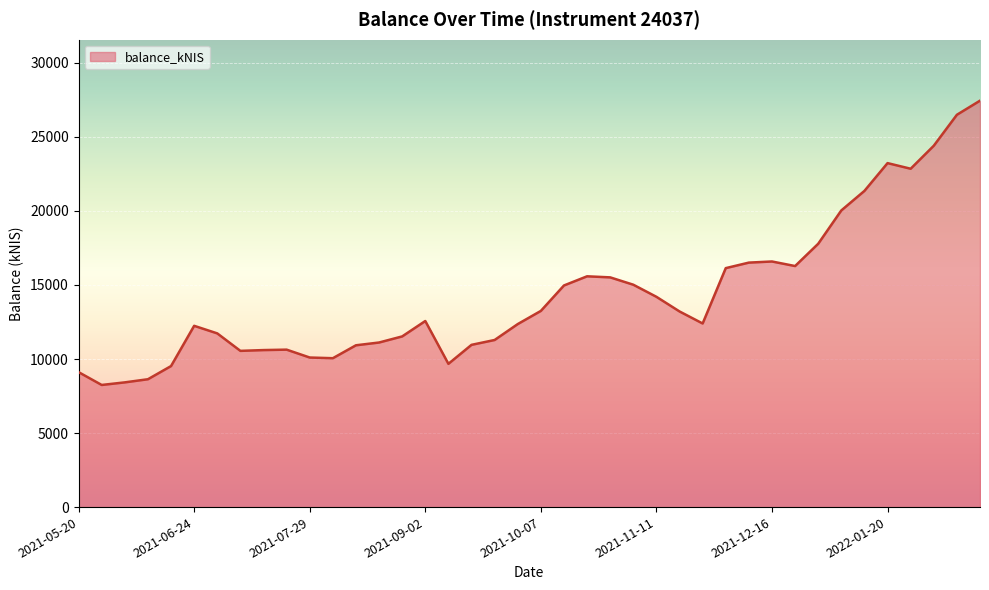

What is the smallest value displayed?

8248.0